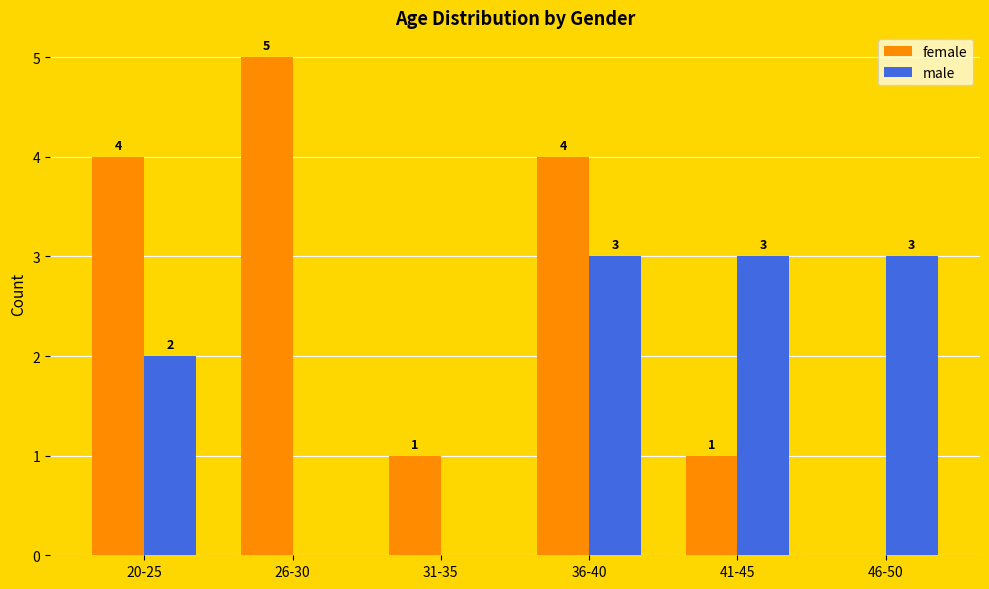

Is it true that female equals 0 at 41-45?

False